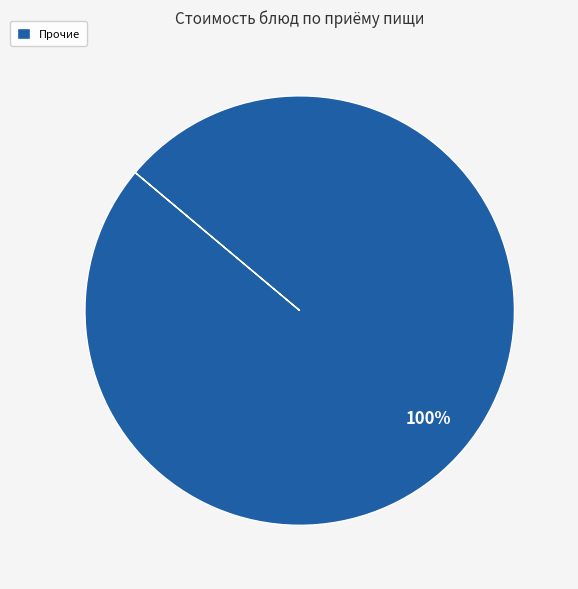

How many segments does this pie chart have?

1